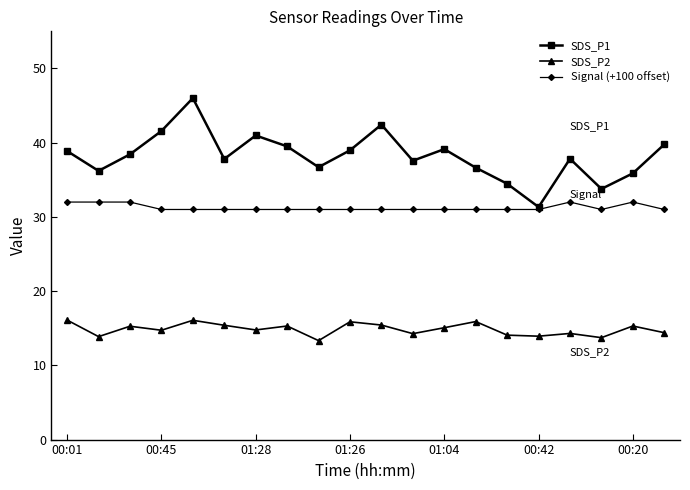

Which series has the widest spread of values?

SDS_P1